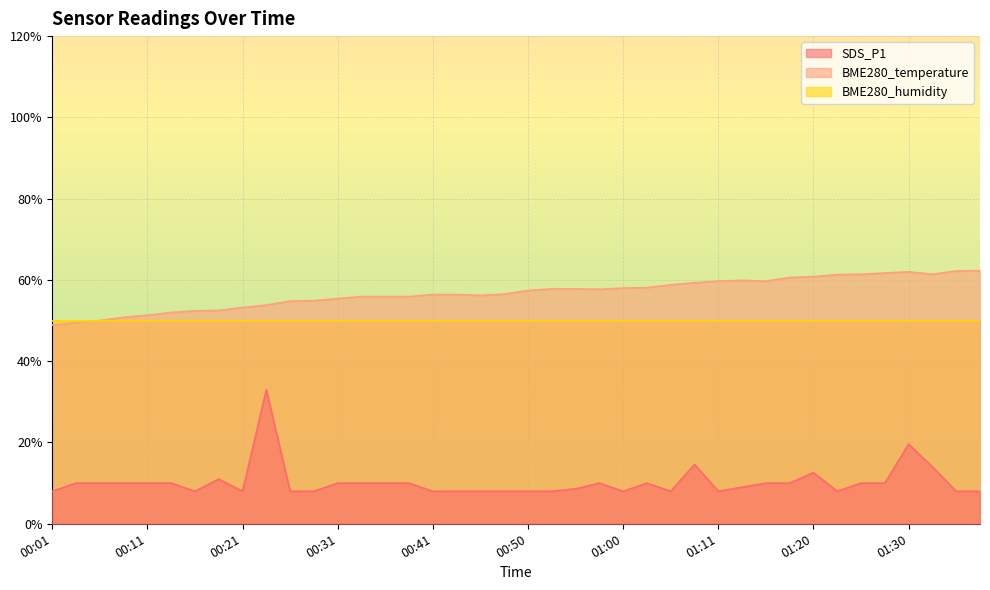

What is the difference between the BME280_temperature values at 00:21 and 01:27?

8.5